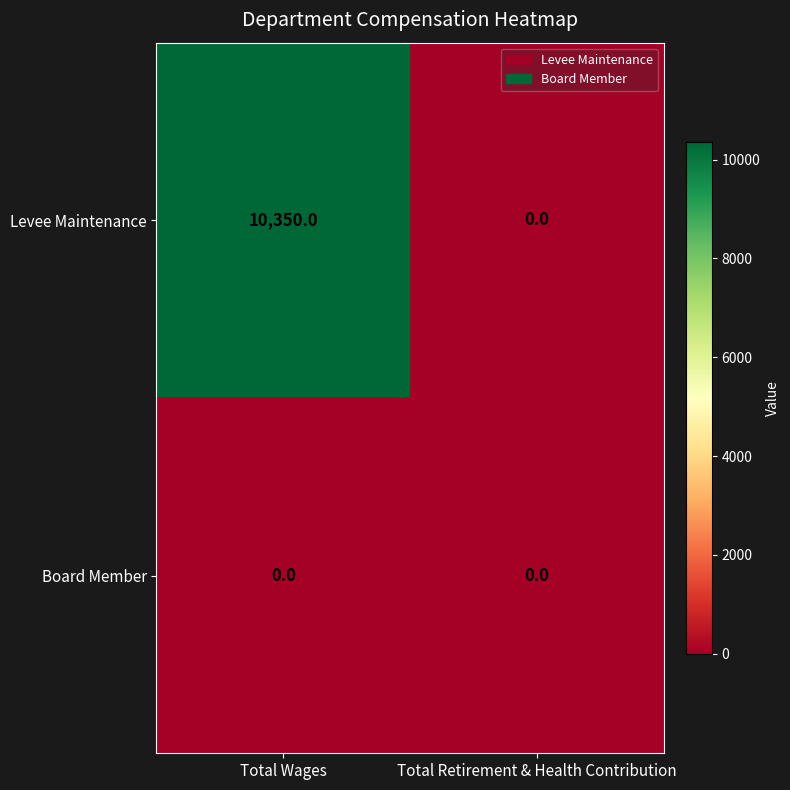

At which category is the sum across all series the highest?

Total Wages